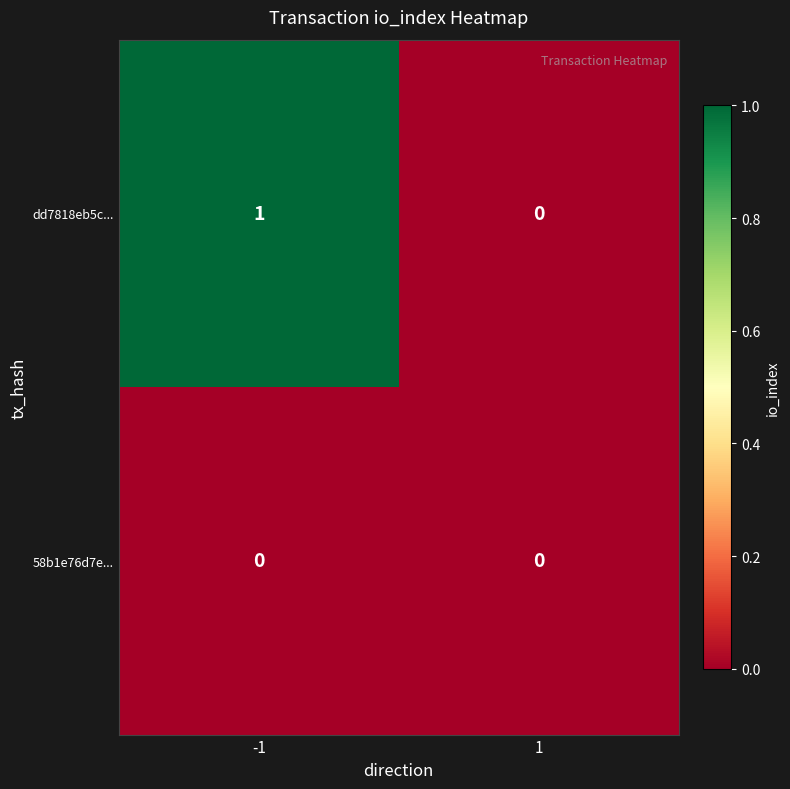

Which category has the highest value across all series?

-1